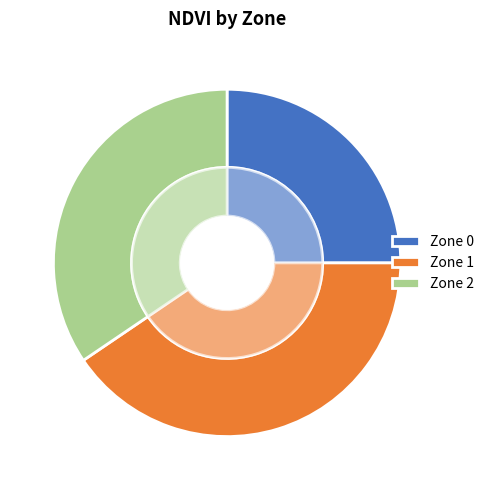

How much of the chart is everything except Zone 0?

75.0%